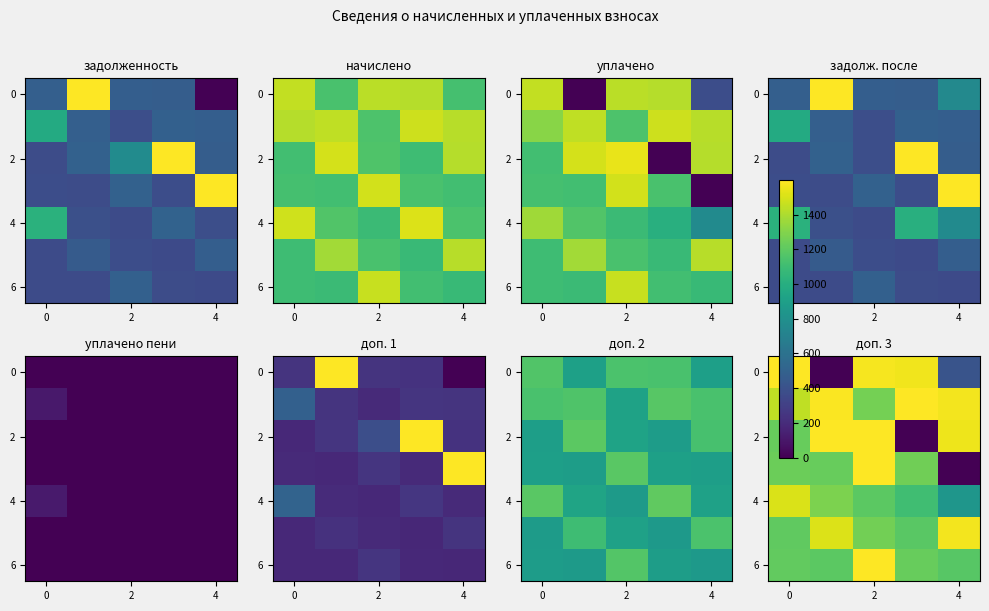

How many data points in 6 are above 1214?

3